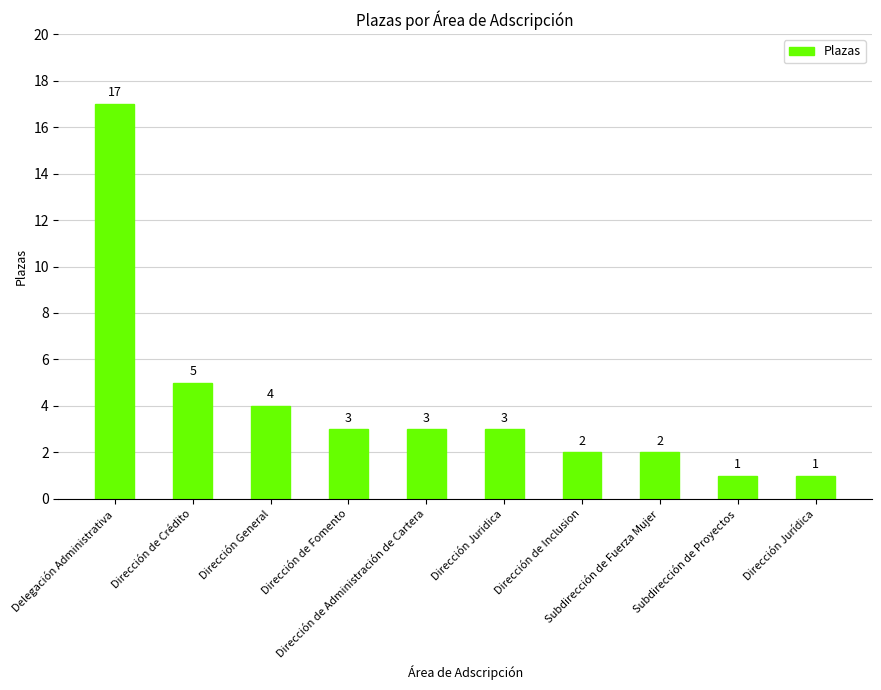

Between Dirección General and Dirección de Crédito, which is larger?

Dirección de Crédito